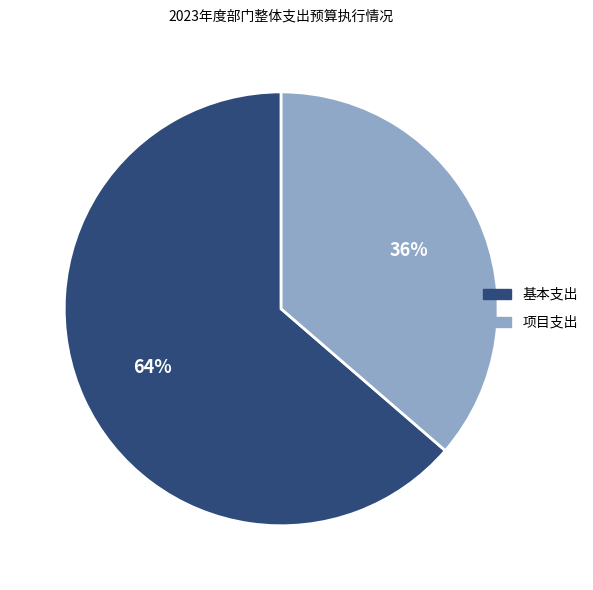

Is the sum of 项目支出 and 基本支出 greater than half?

Yes